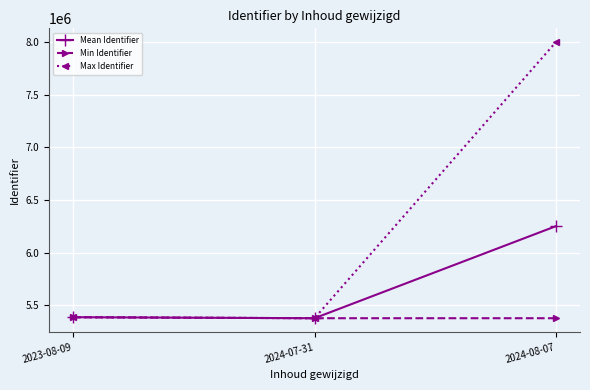

What is the label of the 3rd point from the right?

2023-08-09